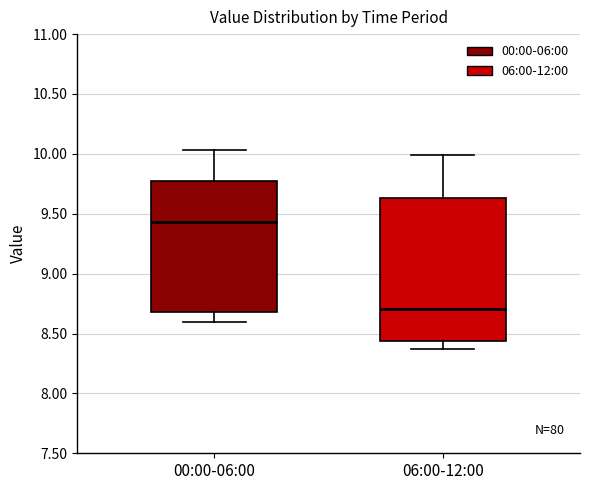

Where is the lower edge of the box for 06:00-12:00 on the y-axis? The values are not printed on the chart, so give them approximately, as read against the axis.

8.45